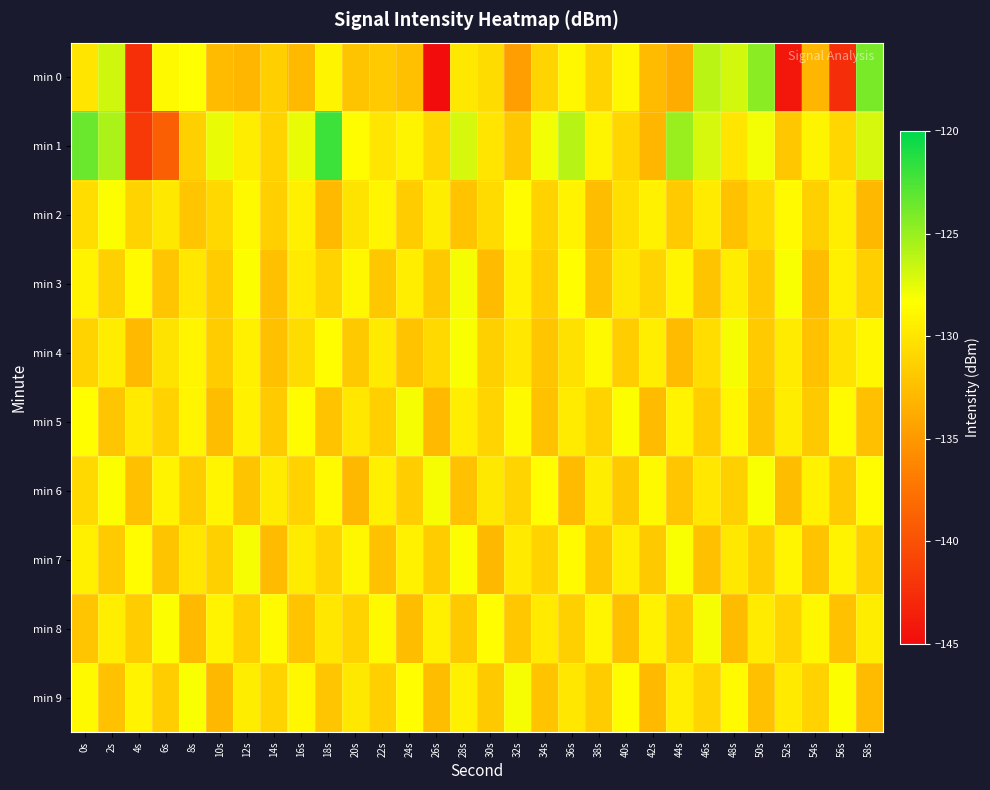

Between 0s and 20s, which series saw the biggest shift?

min 1